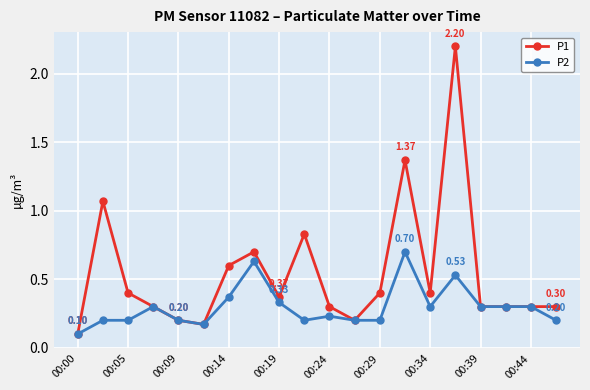

True or false: P1 has more than 2 points higher than both neighbors.

True